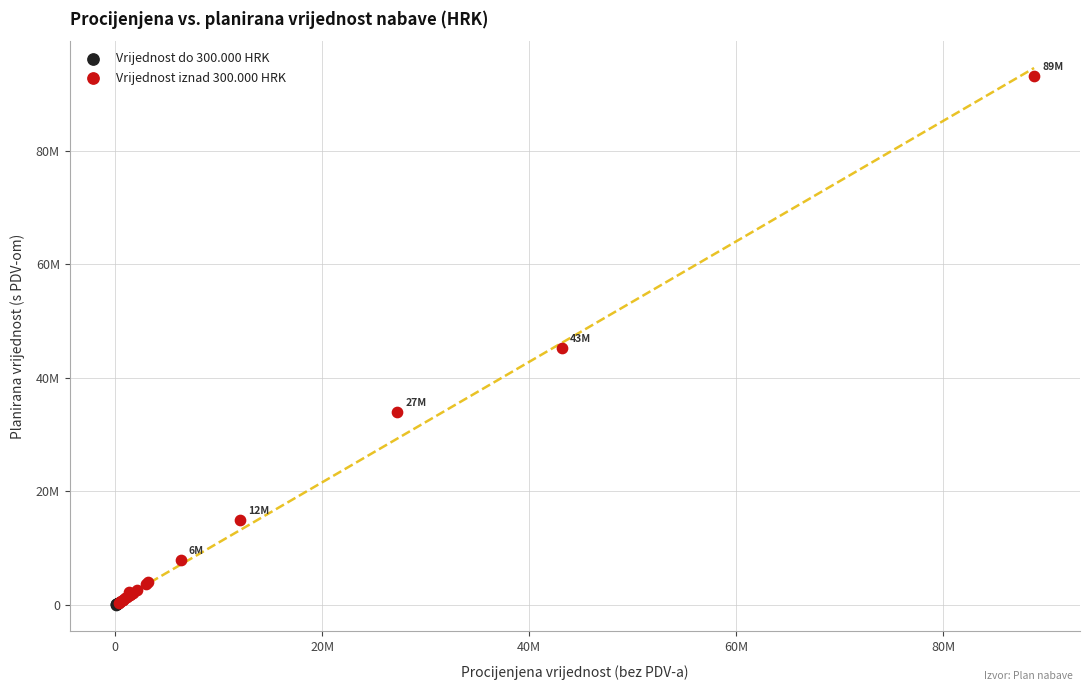

Which series has the largest Y range (max minus min)?

Vrijednost iznad 300.000 HRK